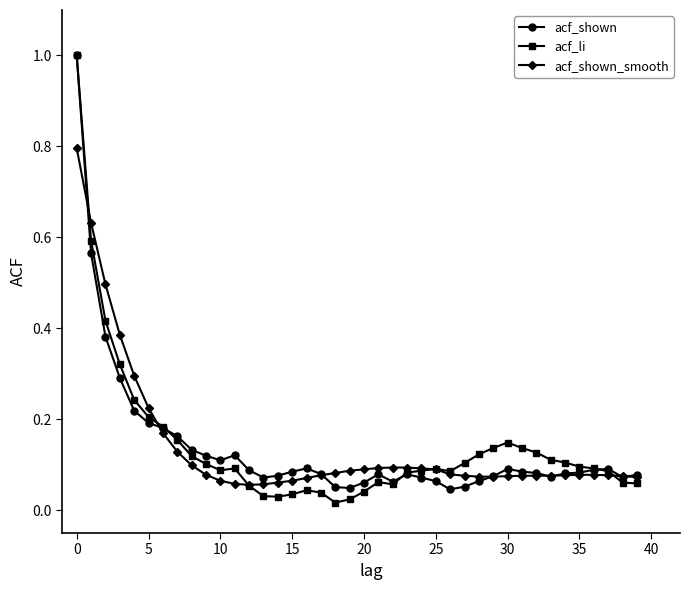

Which series has the widest spread of values?

acf_li